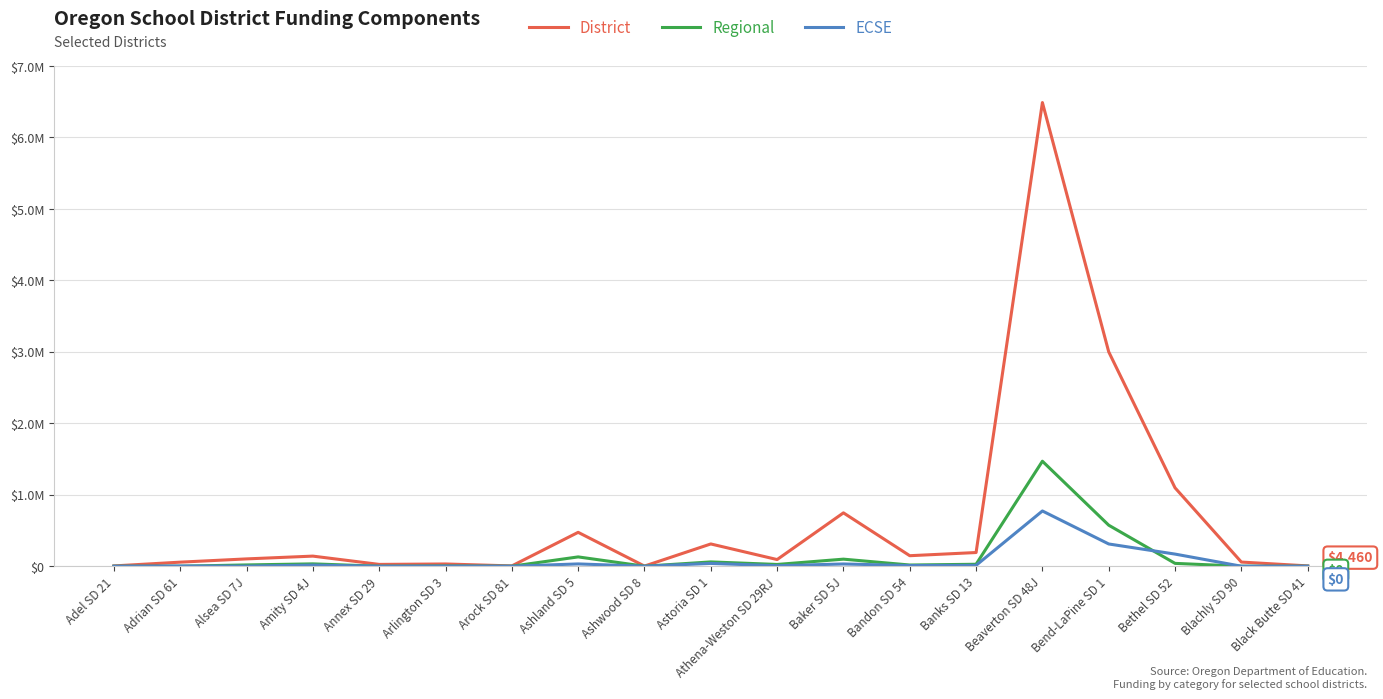

Reading left to right, list all the values displayed in this chart.

District: 4181	56839	102455	141400	25396	31366	4232	474204	2032	311597	93162	746846	147067	191592	6488949	2999891	1096972	58161	4460
Regional: 0	0	17956	32851	0	3302	0	130359	0	60212	24661	98847	16754	27370	1469486	574103	39805	0	0
ECSE: 0	2915	1056	15711	0	1651	0	32117	0	39138	6850	31380	9308	12165	773144	311309	169755	0	0